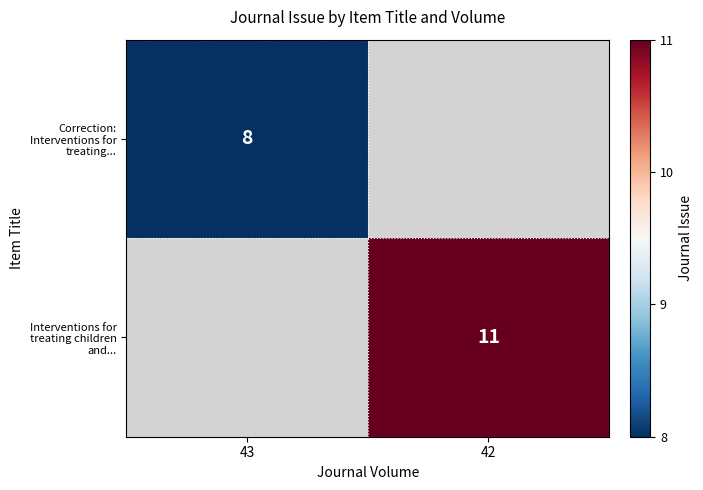

Which has a higher value, 43 or 42?

42